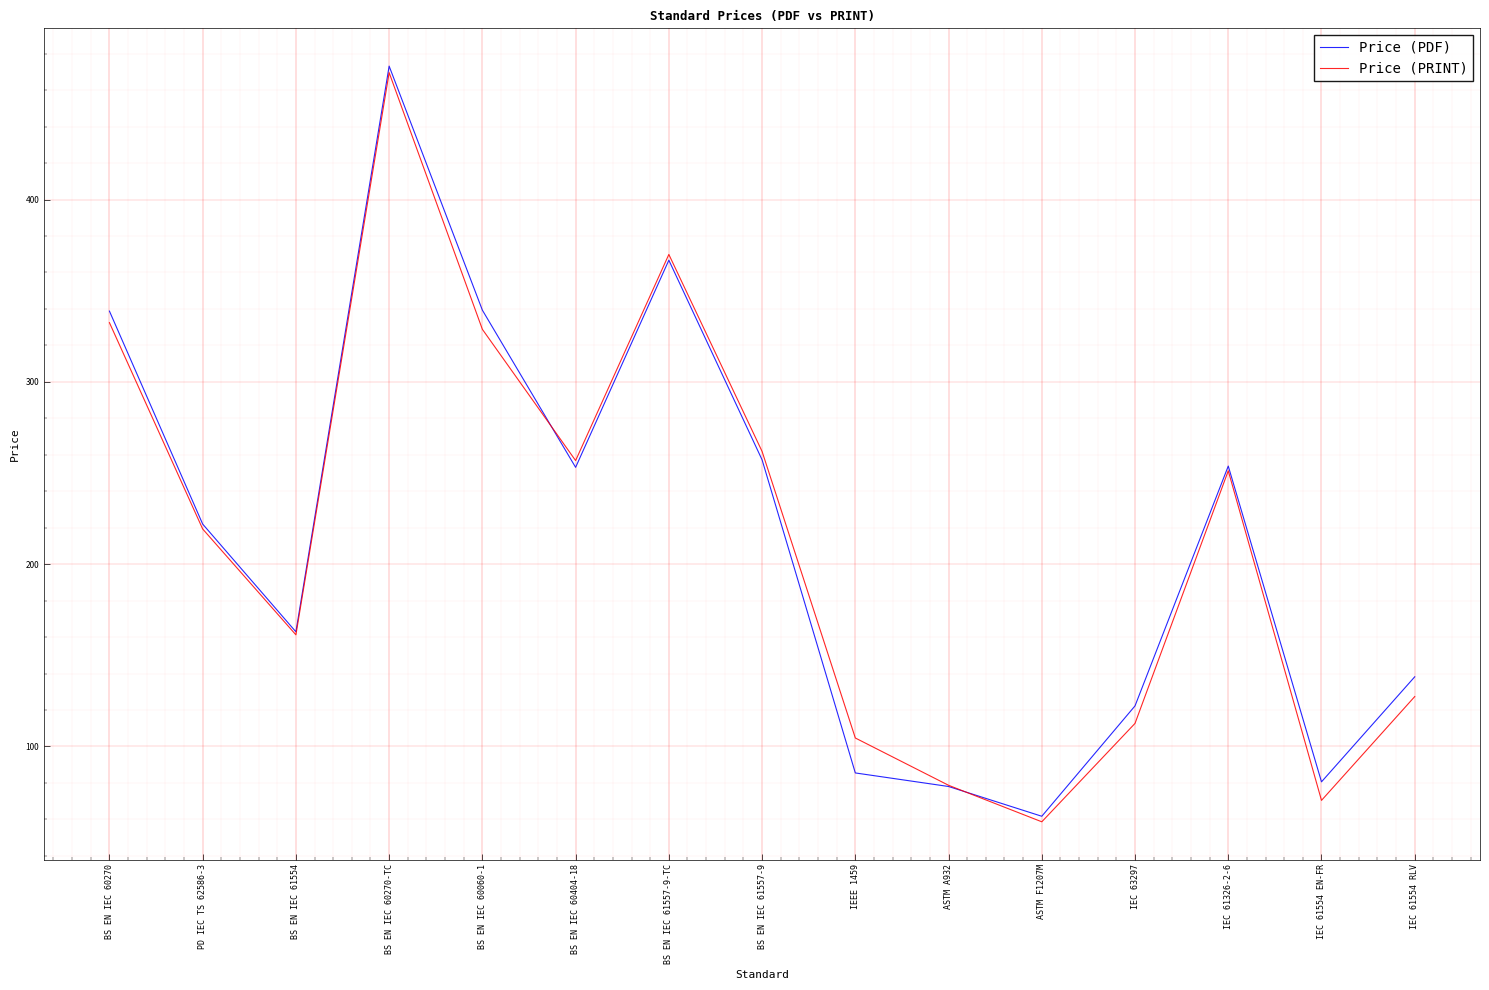

What is the sum of all Price (PDF) values?

3233.5